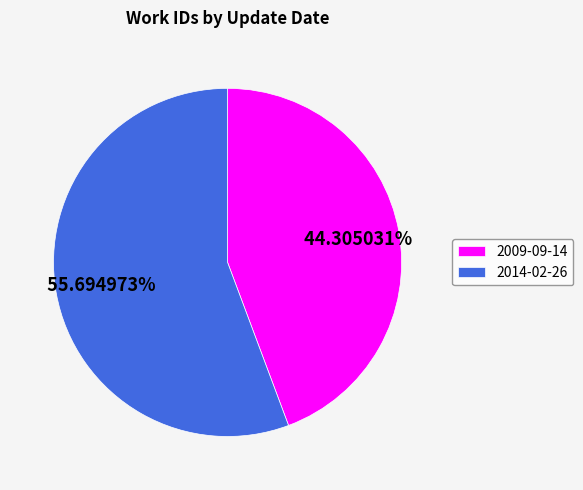

How many segments does this pie chart have?

2